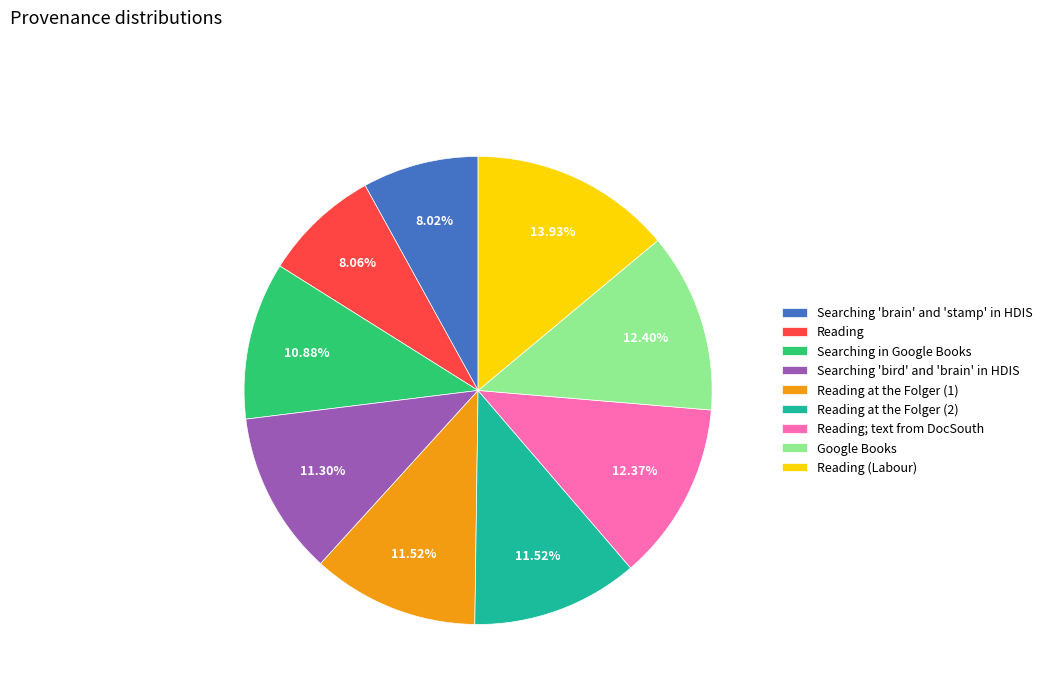

Is it true that Reading is 1% of the pie?

False